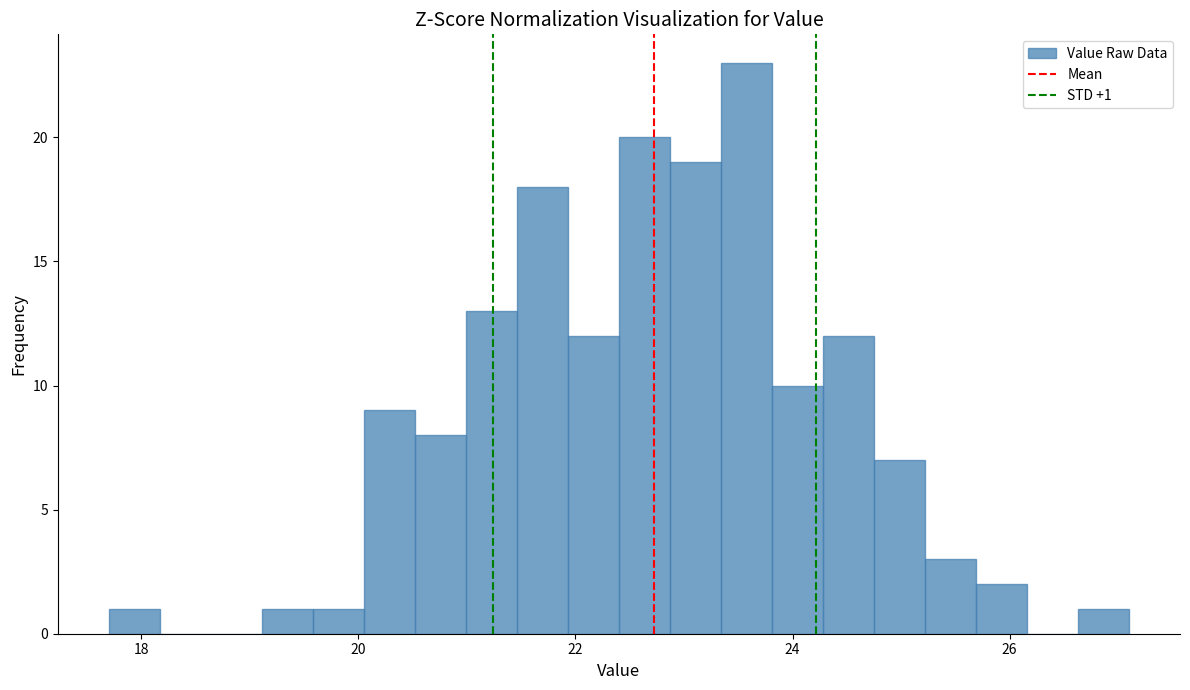

Around what value on the x-axis is the tallest bar? Give the approximate position of its centre, as read against the axis.

23.6